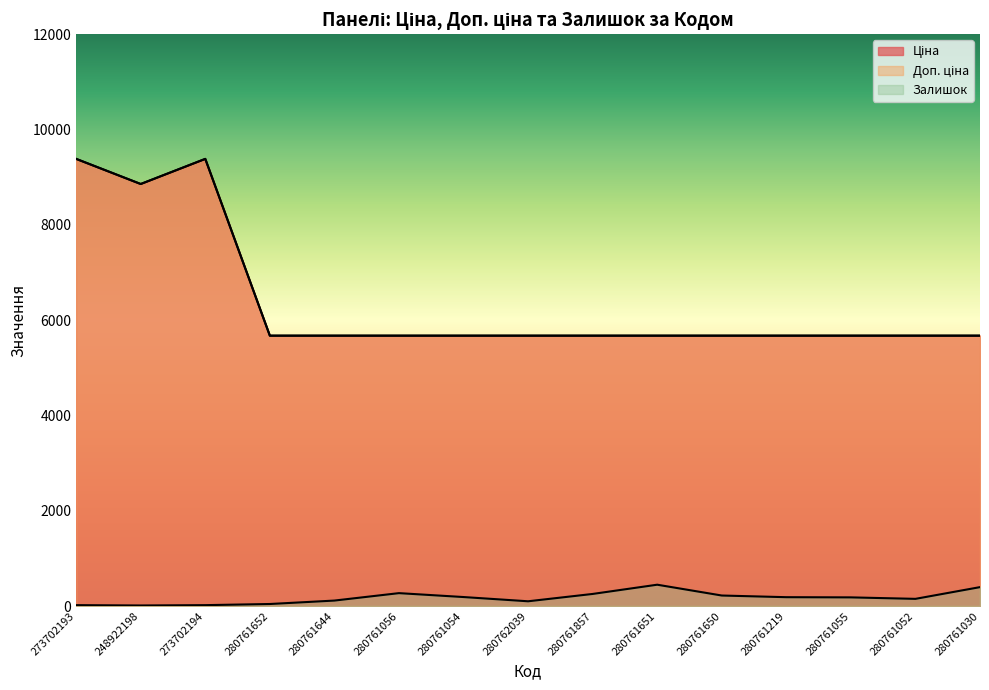

Is the value of Доп. ціна at 280761055 greater than the value of Залишок at 280761650?

Yes